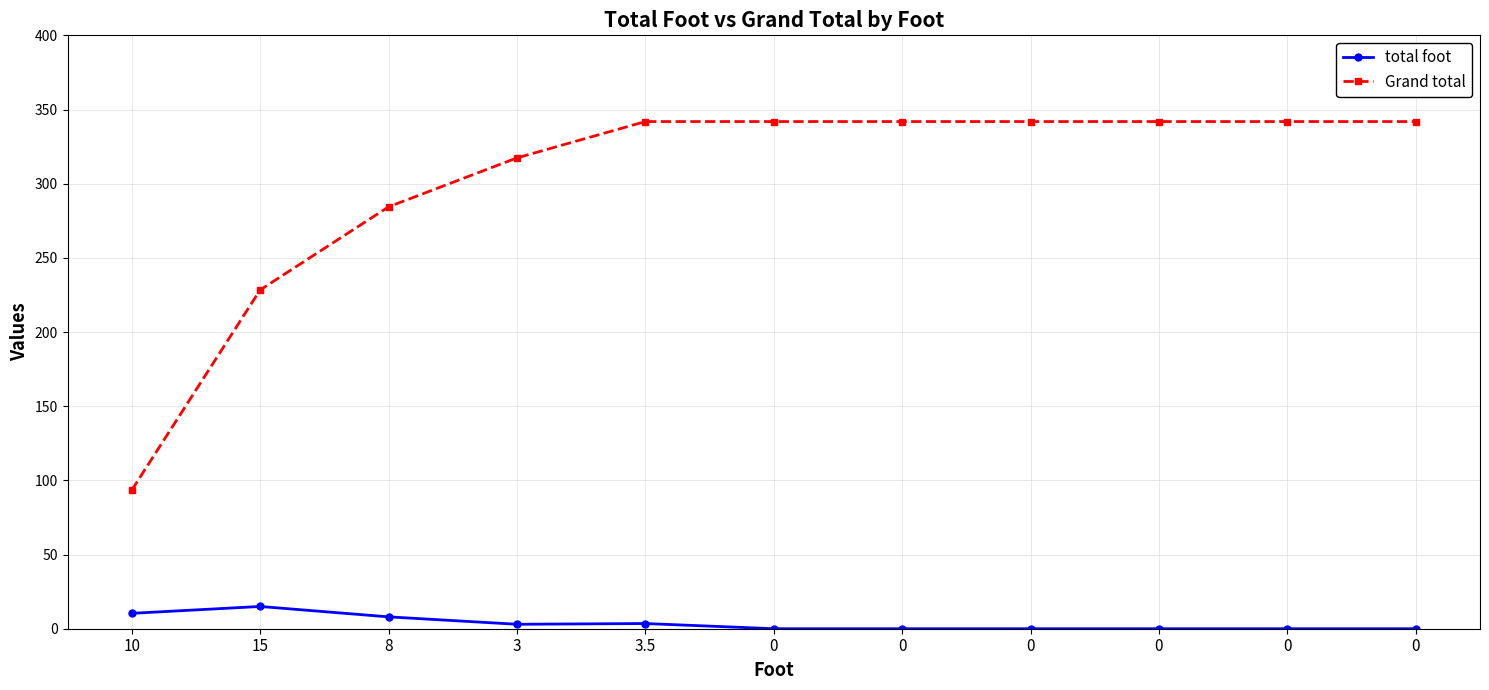

Does the chart have visible grid lines?

Yes